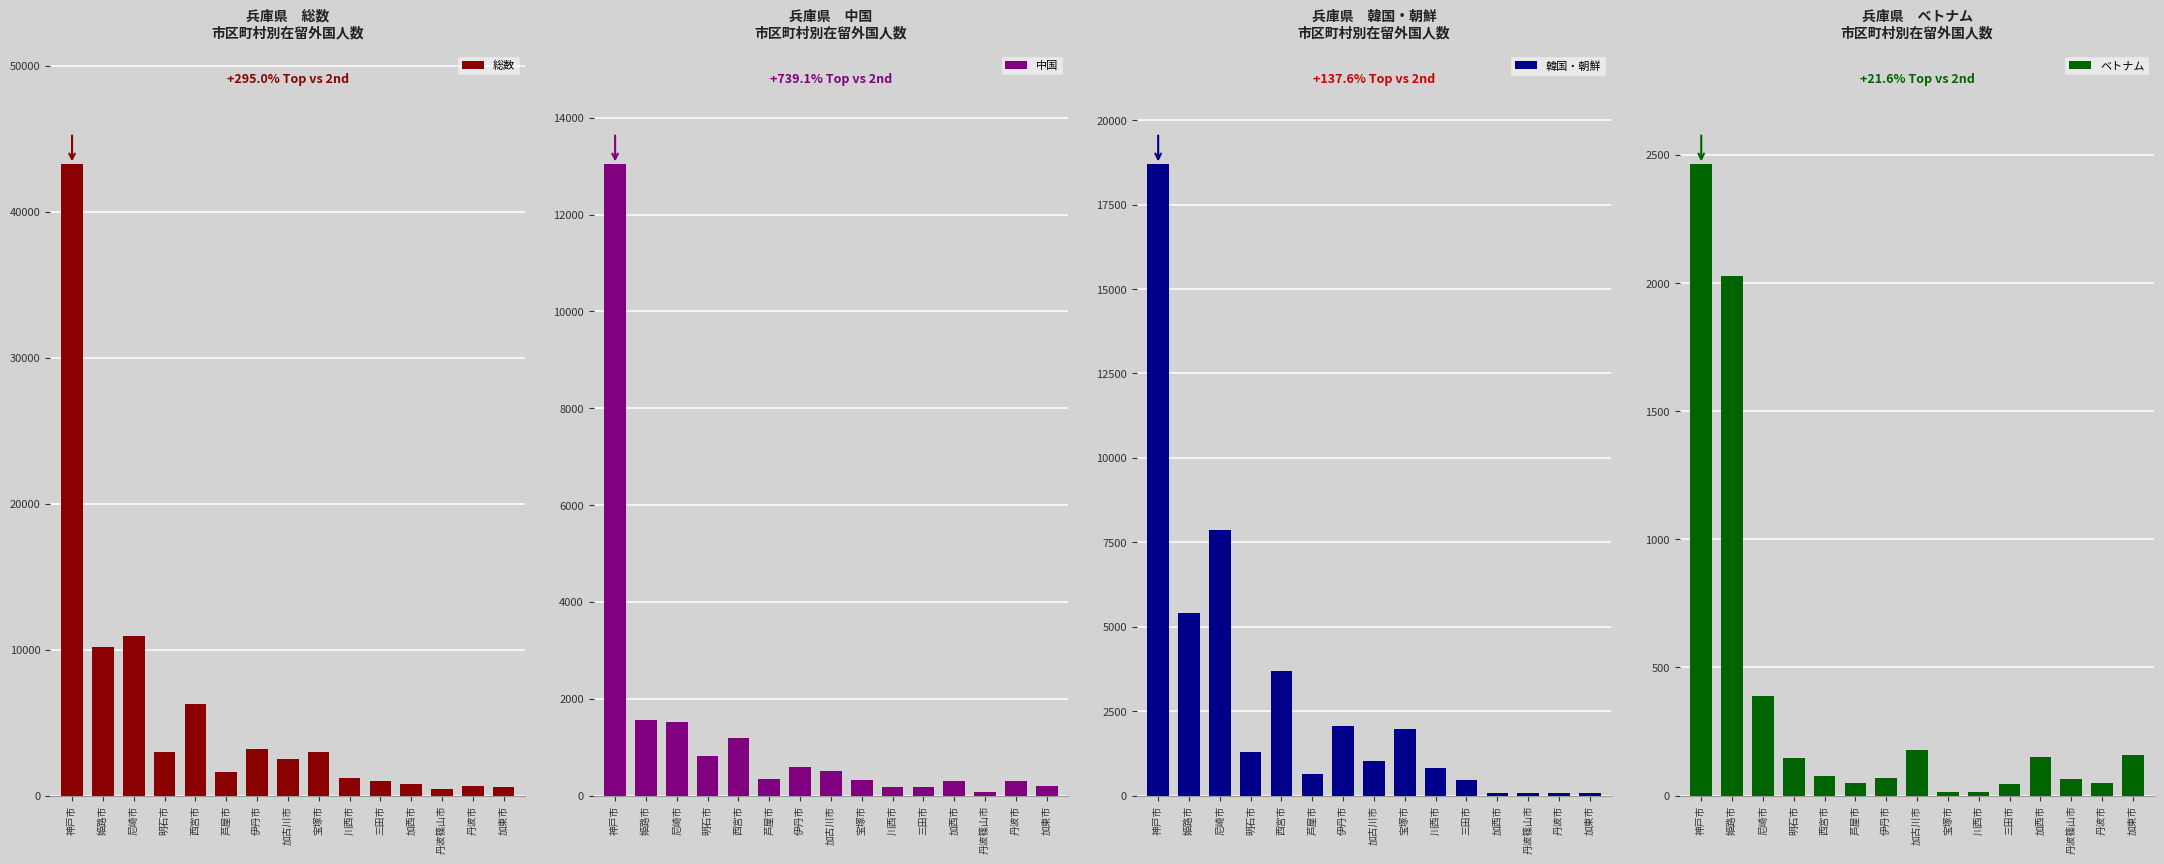

Where does the 中国 series first go above 338?

神戸市